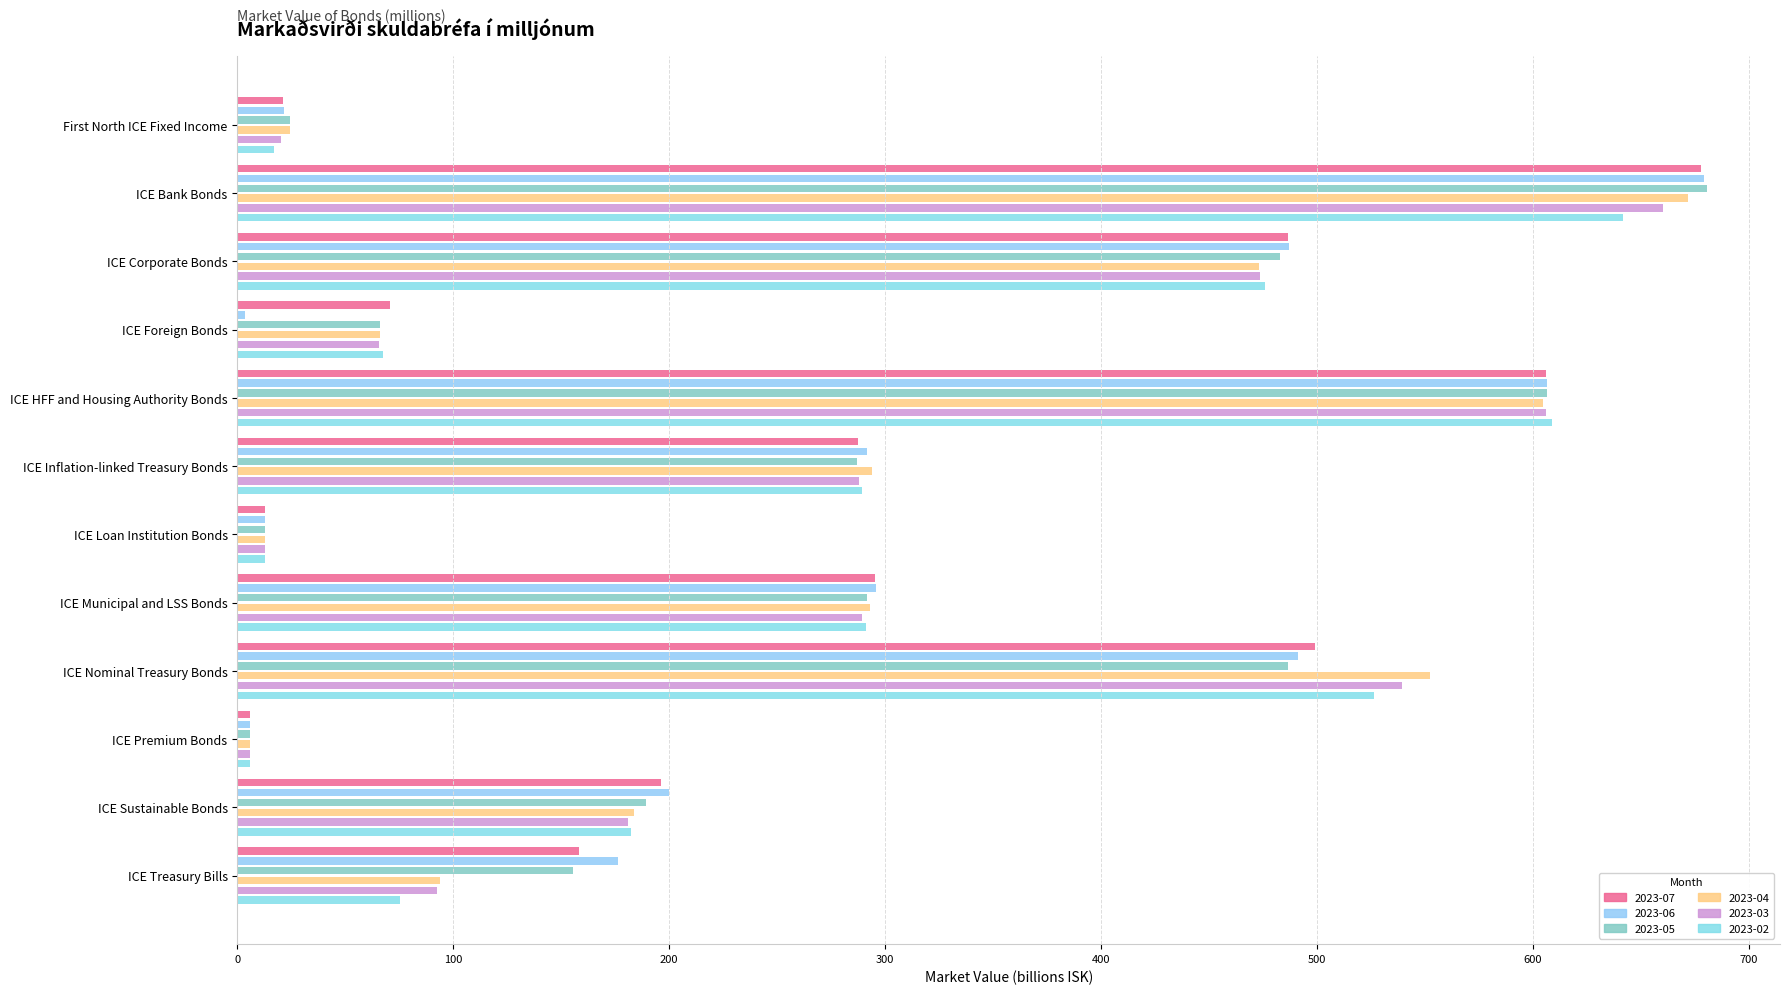

How many bars are there in each group?

6